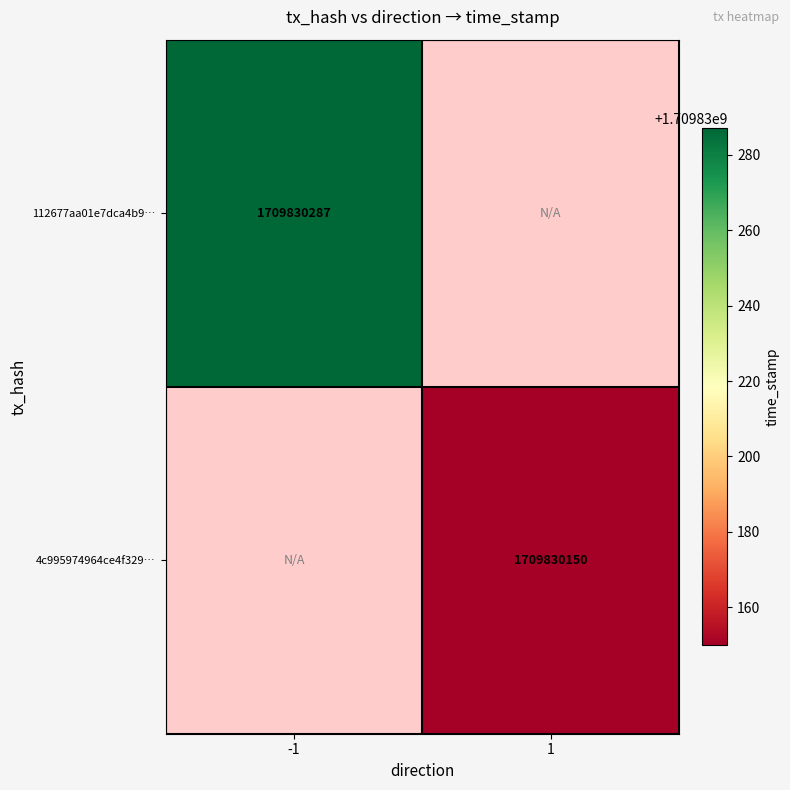

List the series in order of their overall mean, lowest first.

4c995974964ce4f329ce1eda62a166b00509eef, 112677aa01e7dca4b9edd3881c7f804a2b05ed5